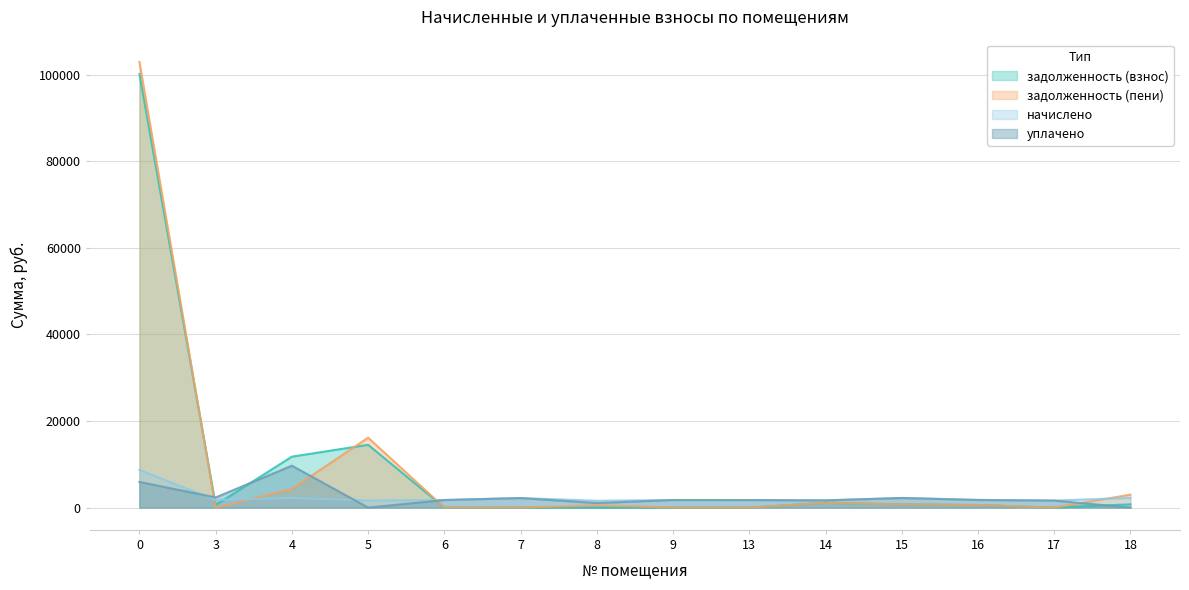

How many intersections are there between уплачено and начислено?

2